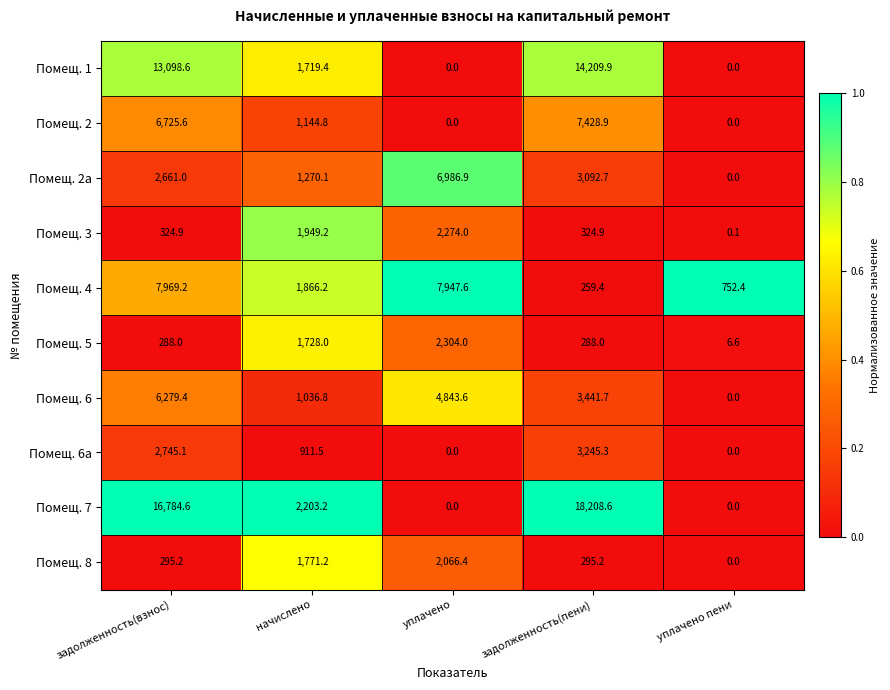

Is it true that Помещ. 6a equals 890.7 at задолженность(взнос)?

False